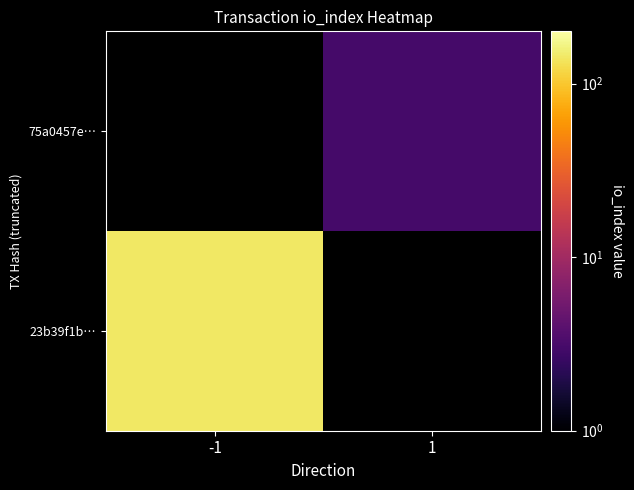

True or false: 23b39f1b… has a value of 213.4 at -1.

False